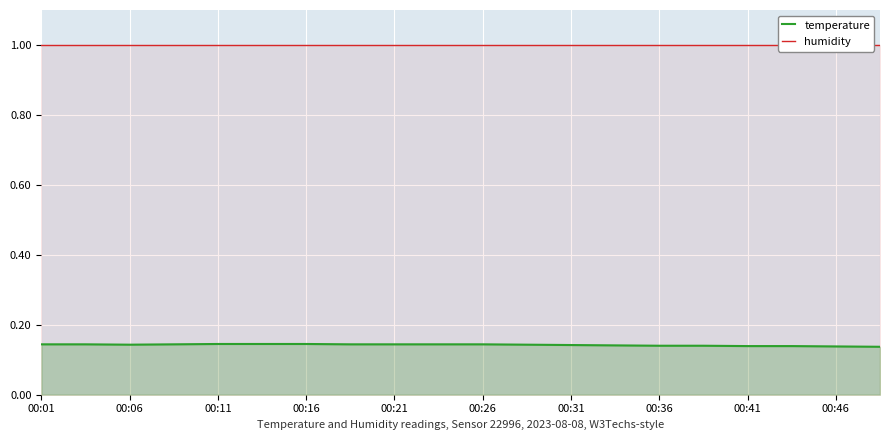

Rank the series by their average value, from highest to lowest.

humidity, temperature